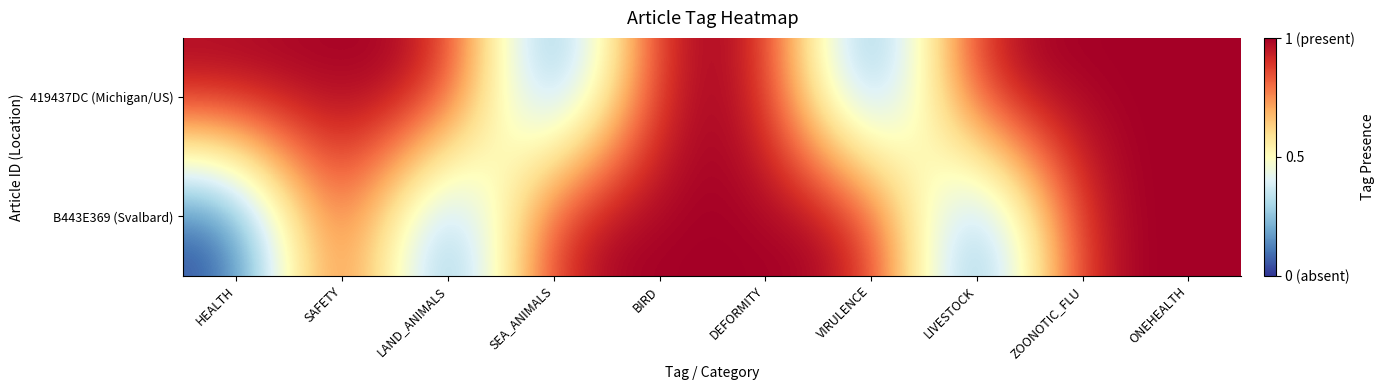

Rank the series by their maximum value, from lowest to highest.

419437DC (Michigan/US), B443E369 (Svalbard)